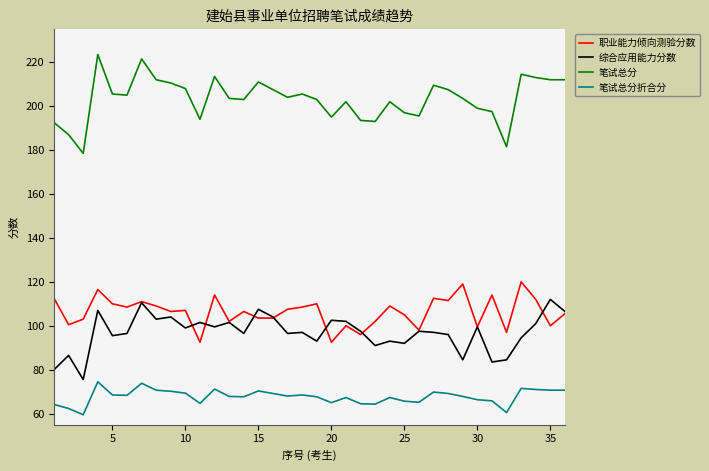

What is the maximum value shown in the chart?

223.5